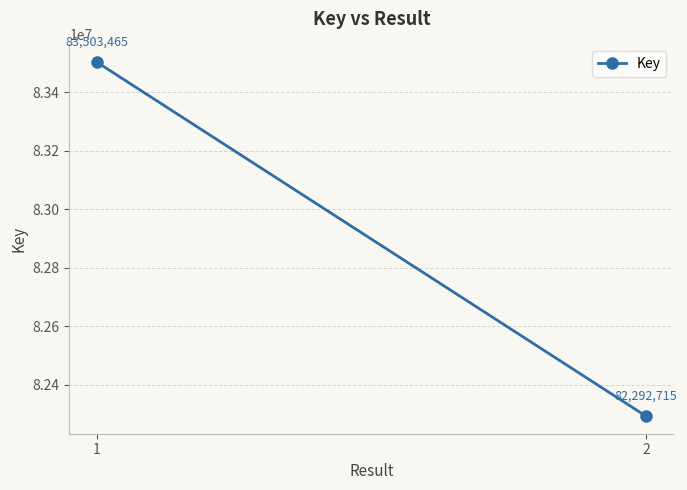

At which category does the chart reach its minimum across all series?

2